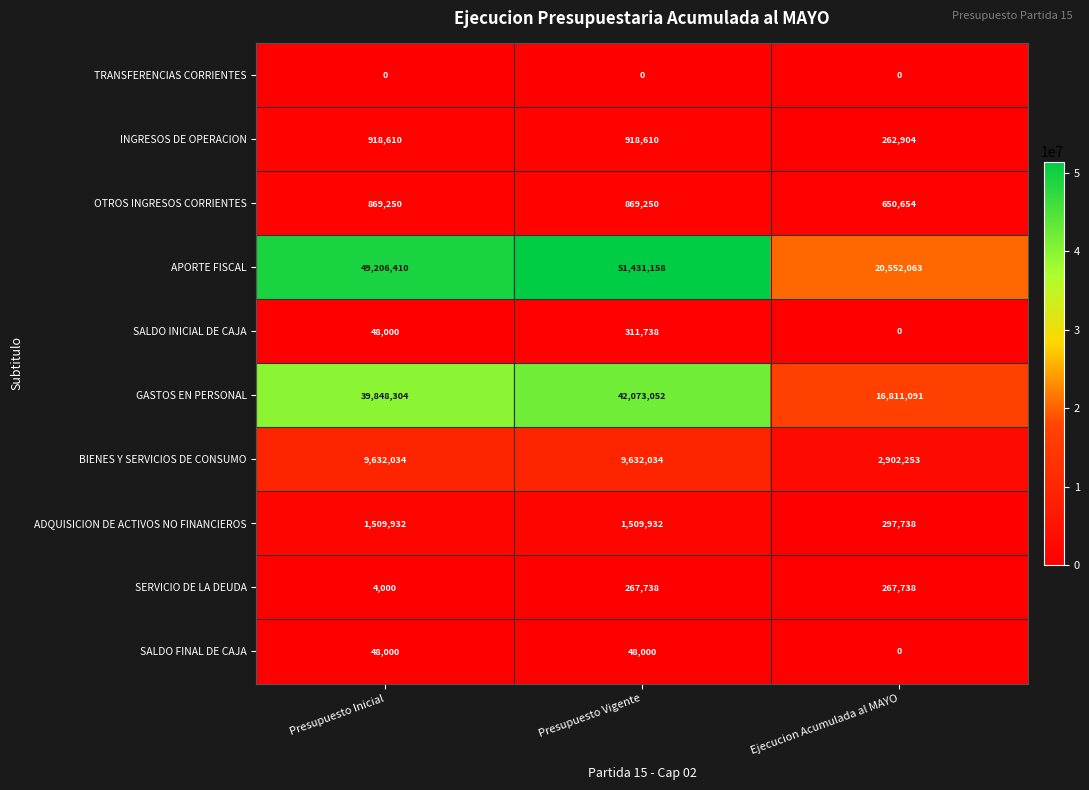

Reading left to right, transcribe all the data shown in this chart.

TRANSFERENCIAS CORRIENTES: 0	0	0
INGRESOS DE OPERACION: 918610	918610	262904
OTROS INGRESOS CORRIENTES: 869250	869250	650654
APORTE FISCAL: 49206410	51431158	20552063
SALDO INICIAL DE CAJA: 48000	311738	0
GASTOS EN PERSONAL: 39848304	42073052	16811091
BIENES Y SERVICIOS DE CONSUMO: 9632034	9632034	2902253
ADQUISICION DE ACTIVOS NO FINANCIEROS: 1509932	1509932	297738
SERVICIO DE LA DEUDA: 4000	267738	267738
SALDO FINAL DE CAJA: 48000	48000	0